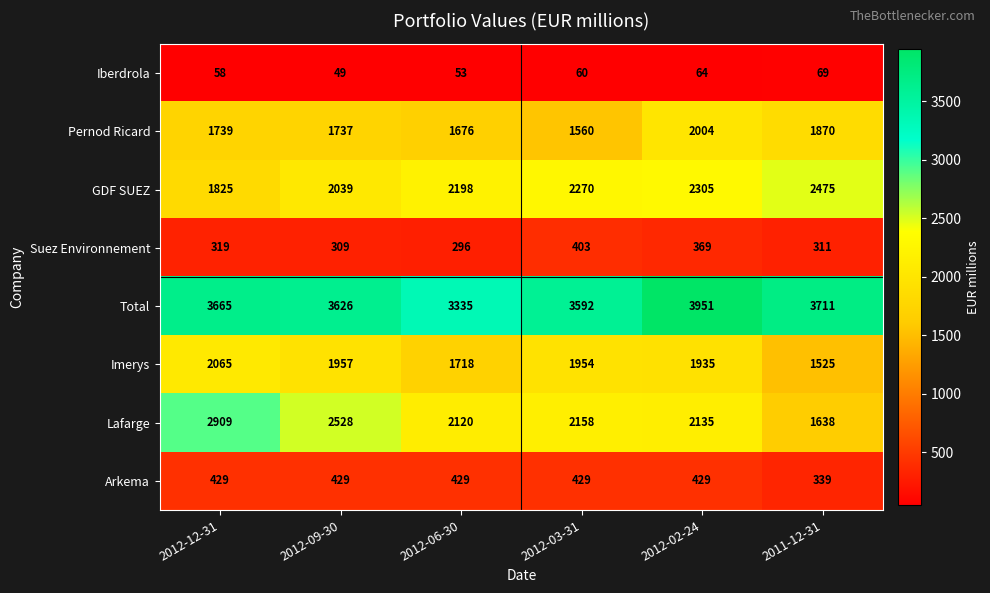

Rank the series by their maximum value, from lowest to highest.

Iberdrola, Suez Environnement, Arkema, Pernod Ricard, Imerys, GDF SUEZ, Lafarge, Total